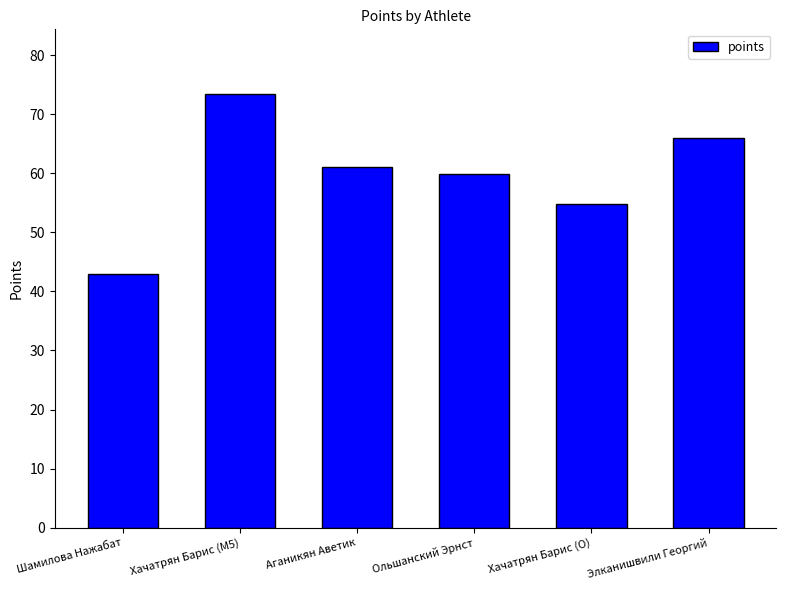

What is the average value?

59.7